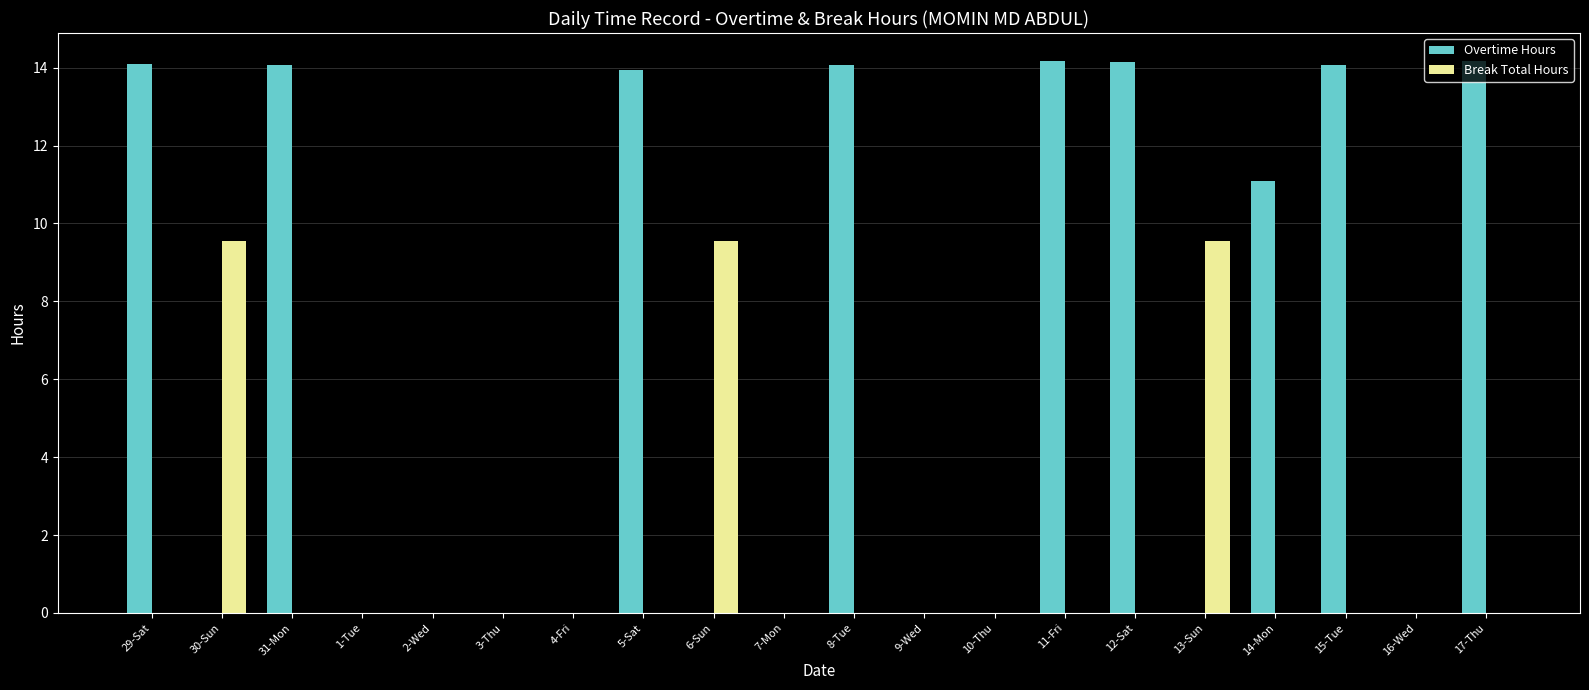

Which series changed the most between 10-Thu and 13-Sun?

Break Total Hours